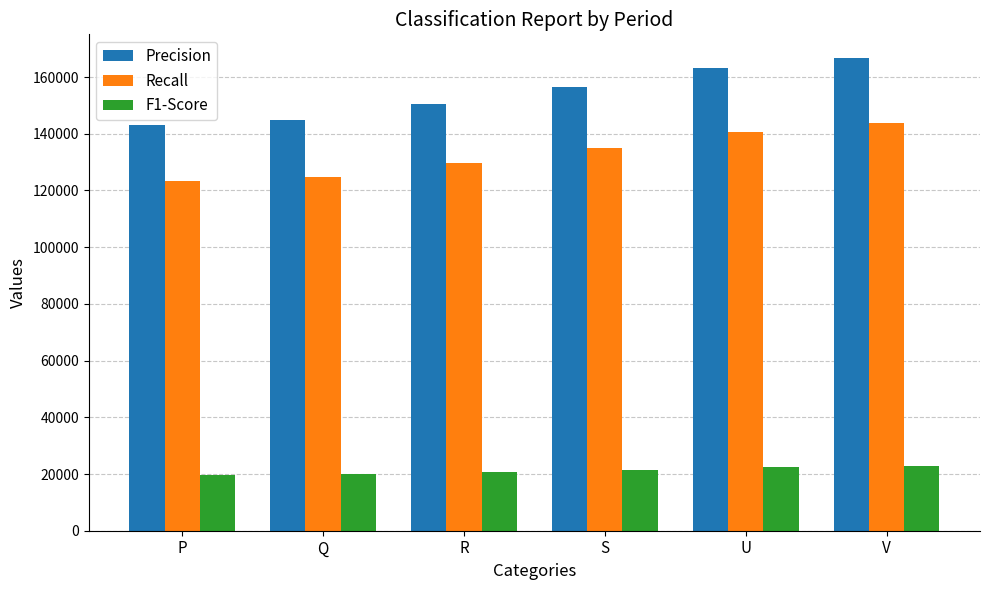

Are the bars horizontal?

No